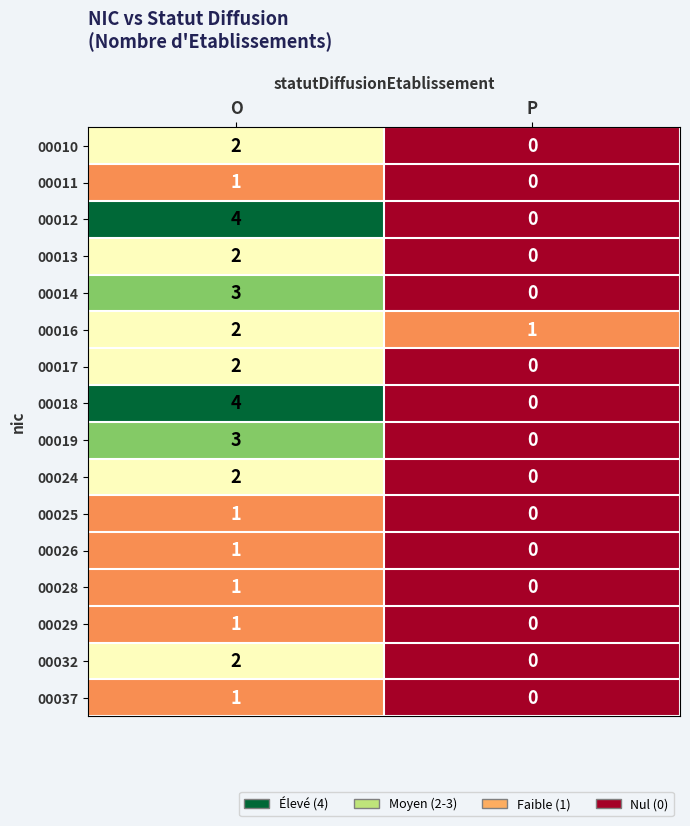

What is the difference between the highest and lowest values at O?

3